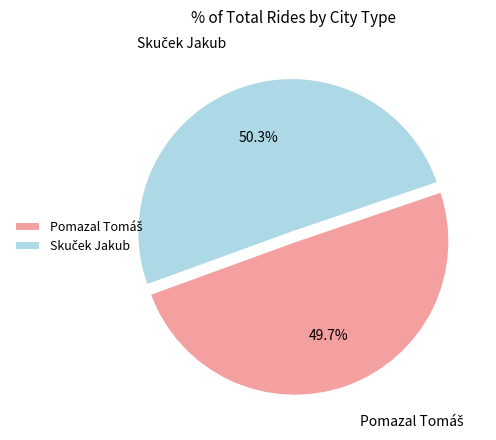

Is there any slice that represents more than half of the pie?

Yes